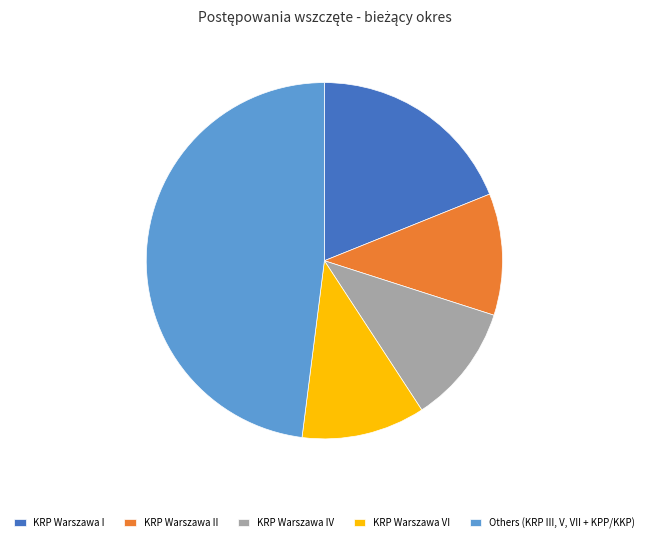

Does any single category account for the majority?

No